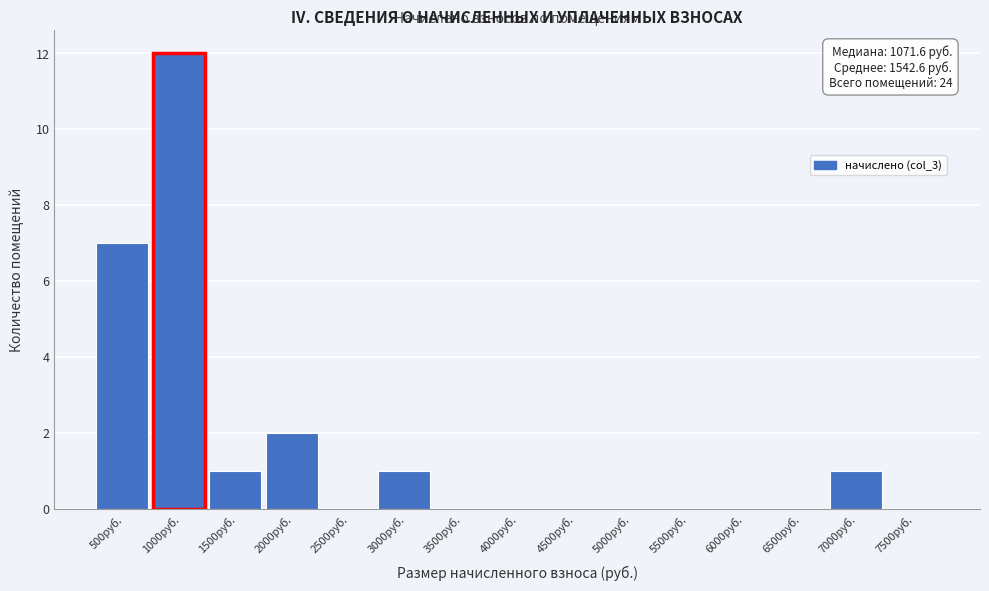

Reading left to right, extract all data points from this chart.

500руб.=7	1000руб.=12	1500руб.=1	2000руб.=2	2500руб.=0	3000руб.=1	3500руб.=0	4000руб.=0	4500руб.=0	5000руб.=0	5500руб.=0	6000руб.=0	6500руб.=0	7000руб.=1	7500руб.=0